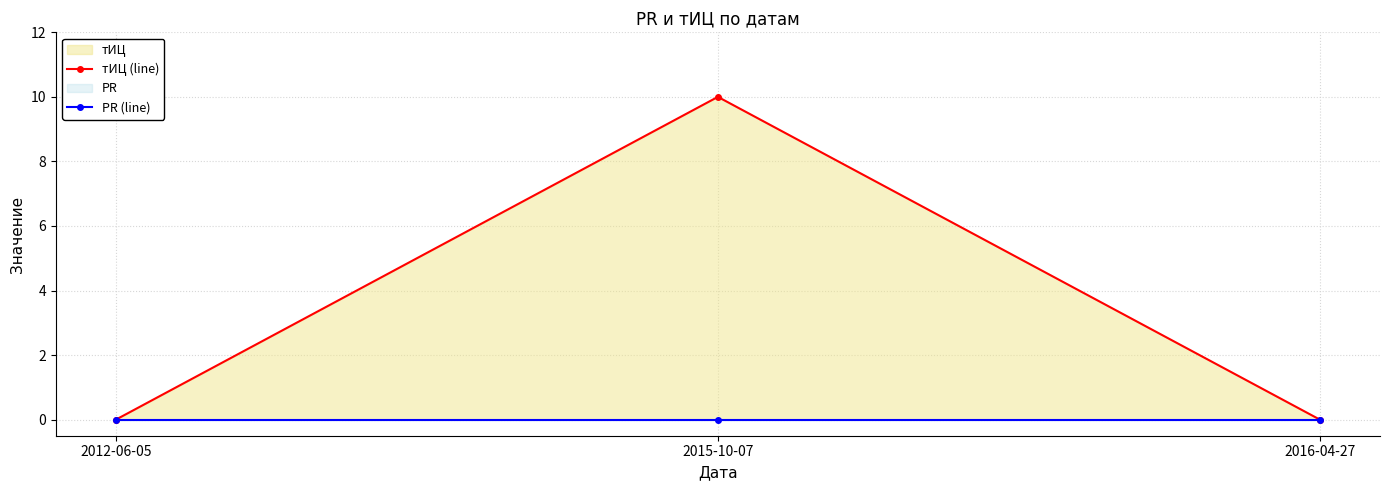

List the series in order of their overall mean, highest first.

тИЦ (line), PR (line)